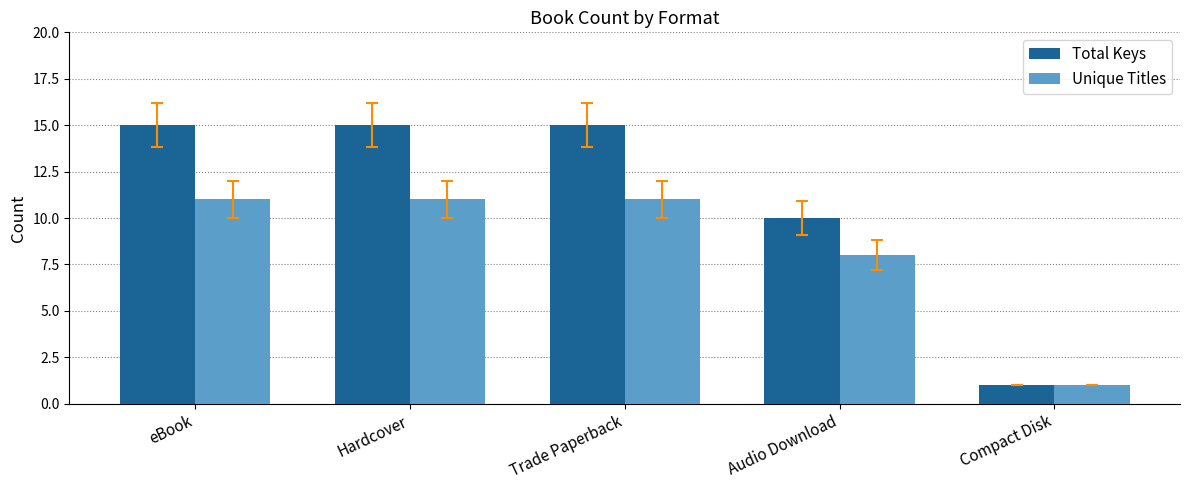

What is the label of the 1st bar from the left?

eBook